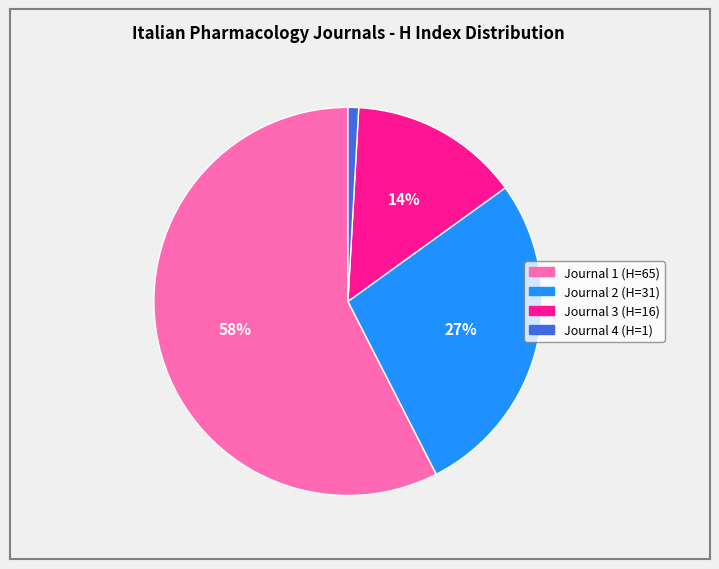

What is the largest slice in the pie chart?

Journal 1 (H=65)